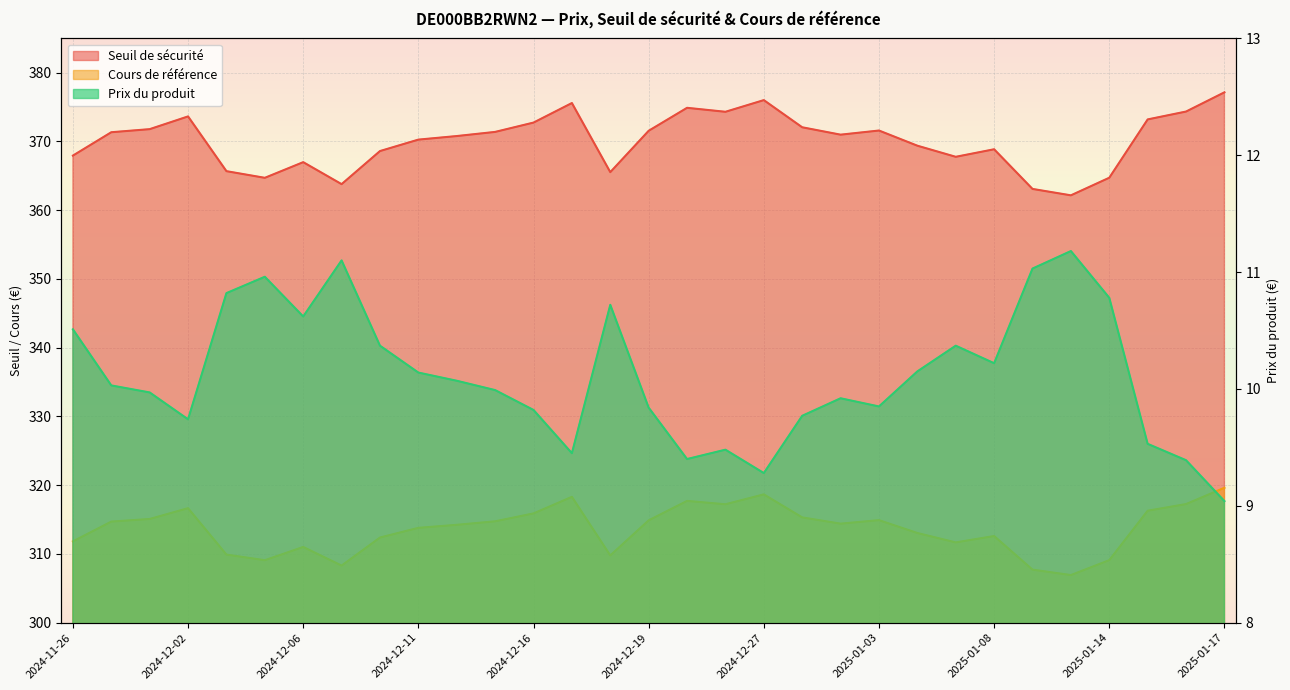

What is the sum of all Cours de référence values?

9722.9